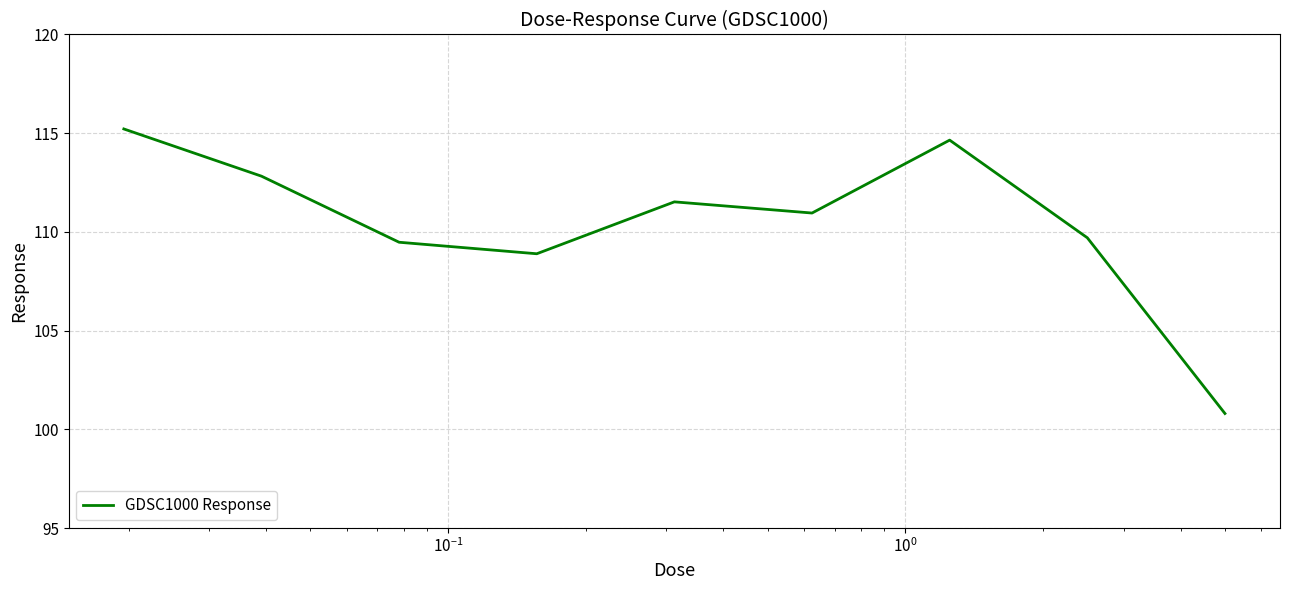

What is the difference between the maximum and minimum values?

14.4